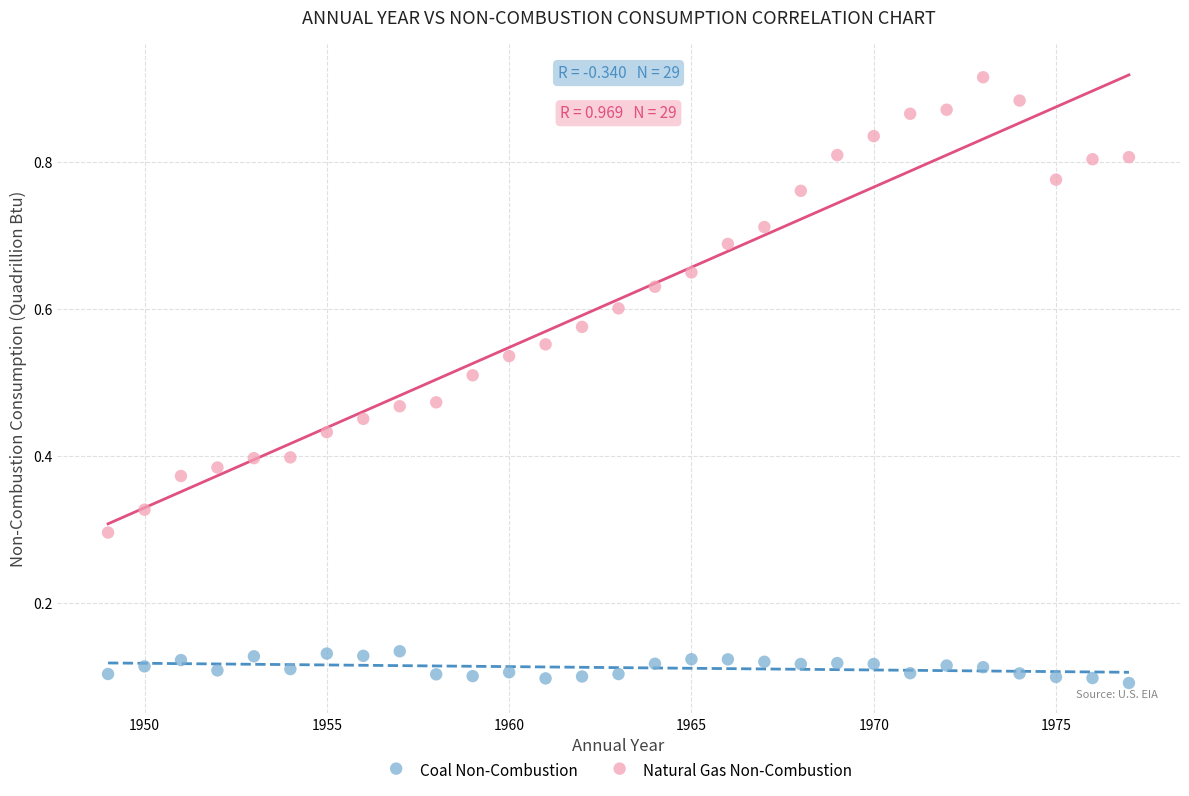

What are all the series names shown in the legend?

Coal Non-Combustion, Natural Gas Non-Combustion